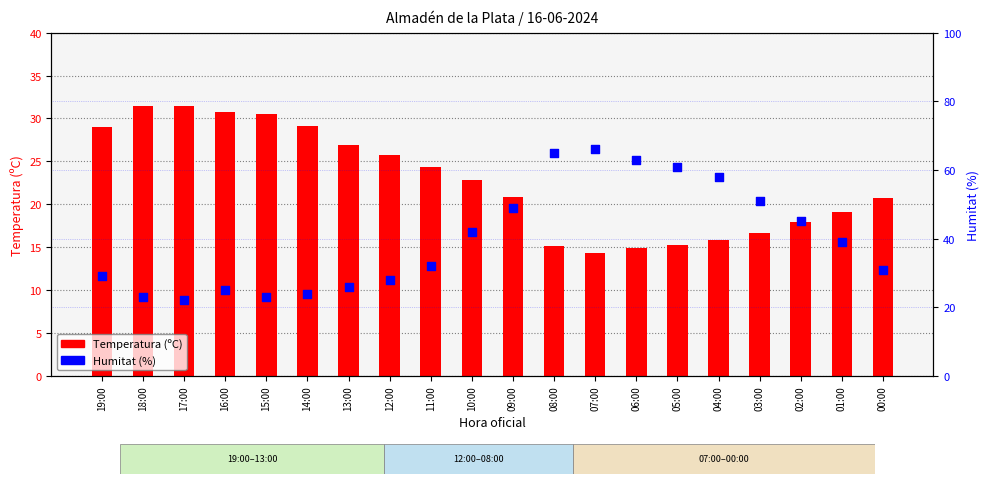

Which series has the largest total across all categories?

Humitat (%)